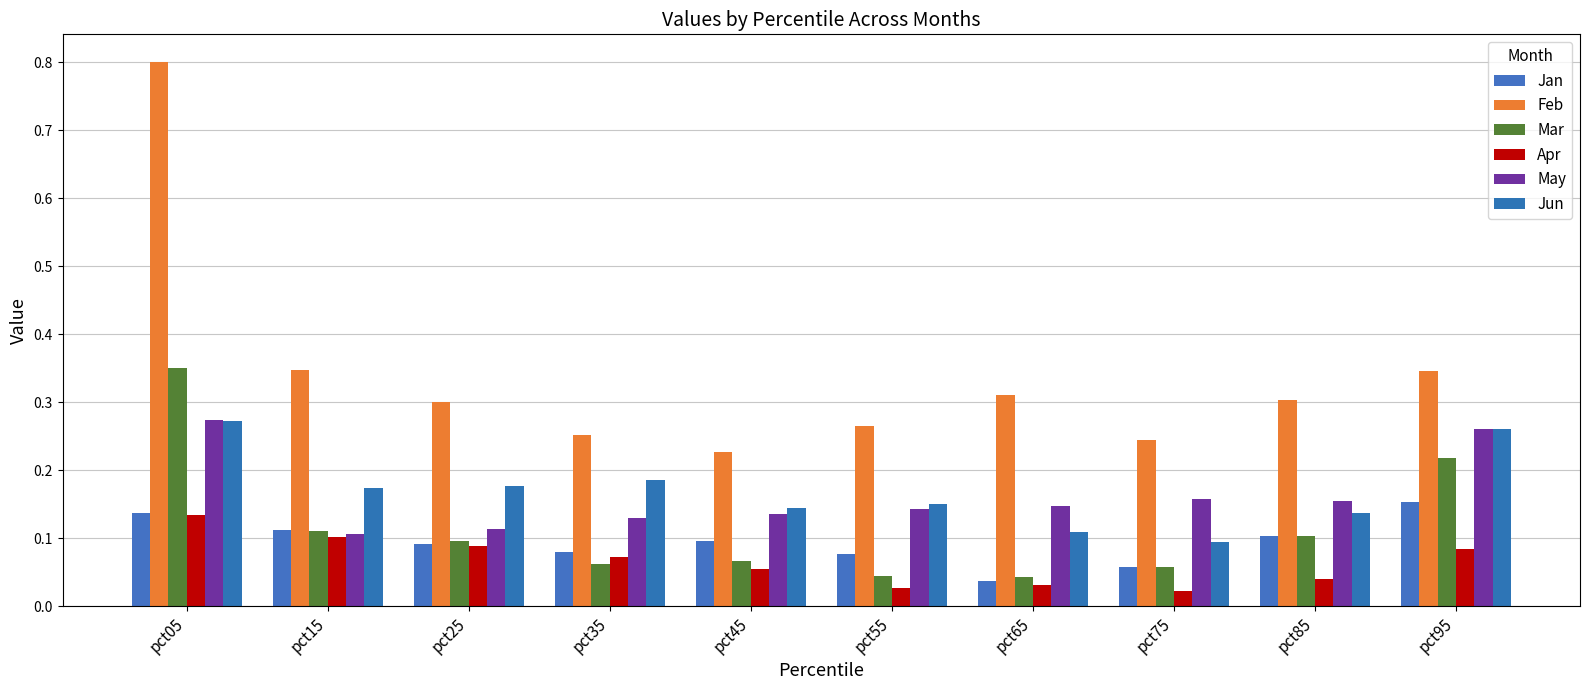

What are all the series names shown in the legend?

Jan, Feb, Mar, Apr, May, Jun